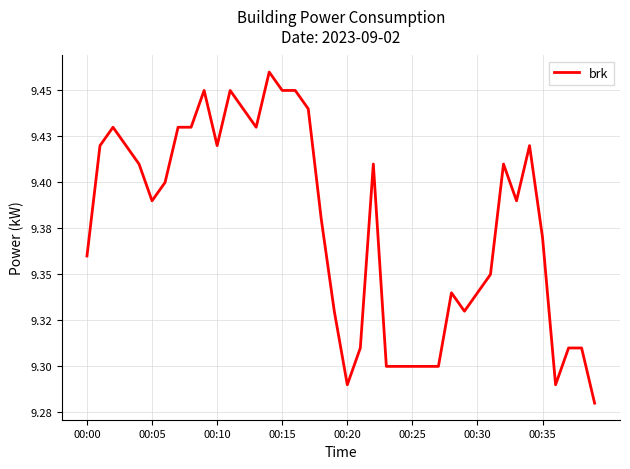

List the labels in order of value, largest first.

14, 9, 11, 15, 16, 12, 17, 00:10, 00:35, 8, 13, 00:05, 00:15, 10, 34, 00:20, 22, 32, 00:30, 00:25, 33, 18, 35, 00:00, 31, 28, 30, 19, 29, 21, 37, 38, 23, 24, 25, 26, 27, 20, 36, 39